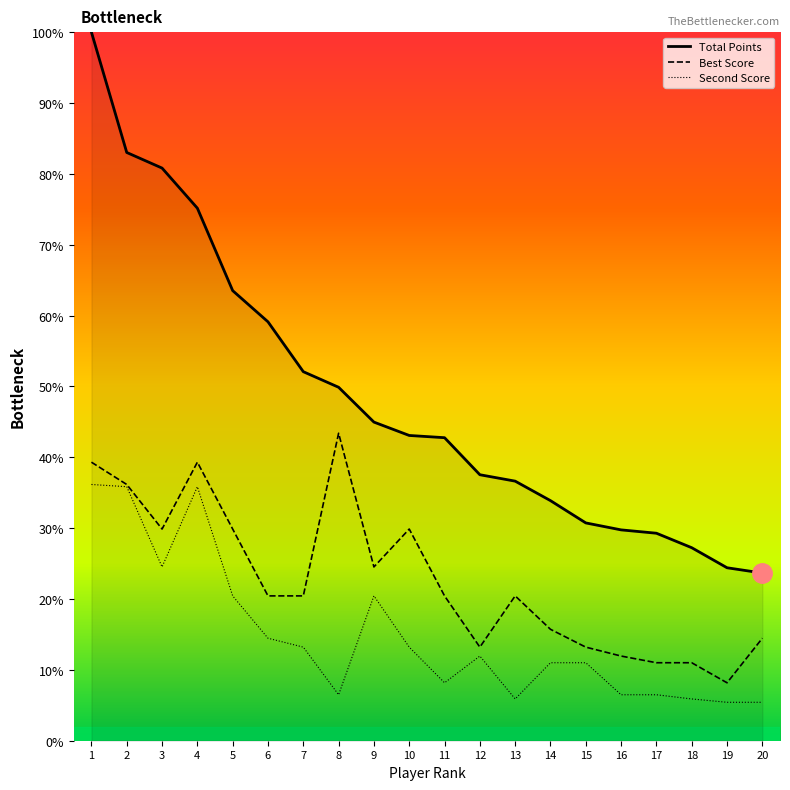

True or false: Total Points and Second Score intersect in this chart.

False